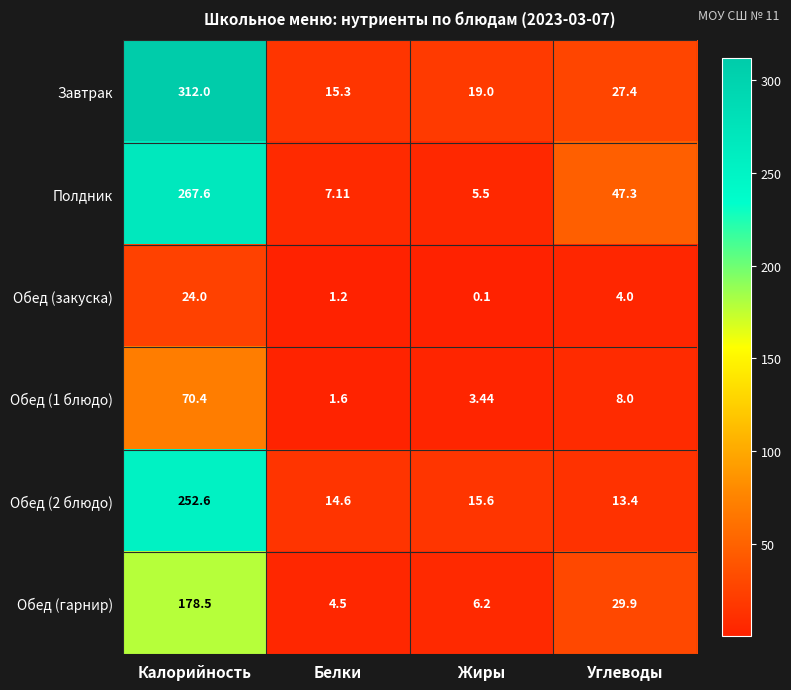

At which category is the sum across all series the highest?

Калорийность